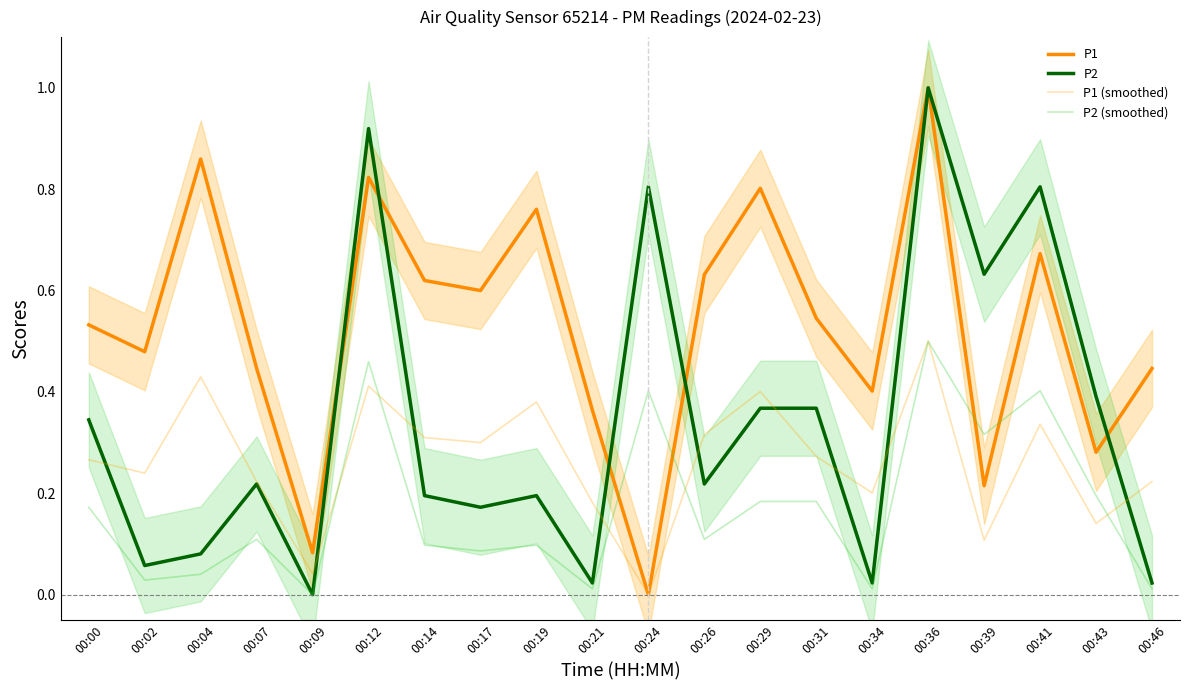

True or false: P1 (smoothed) and P2 cross at least once.

True